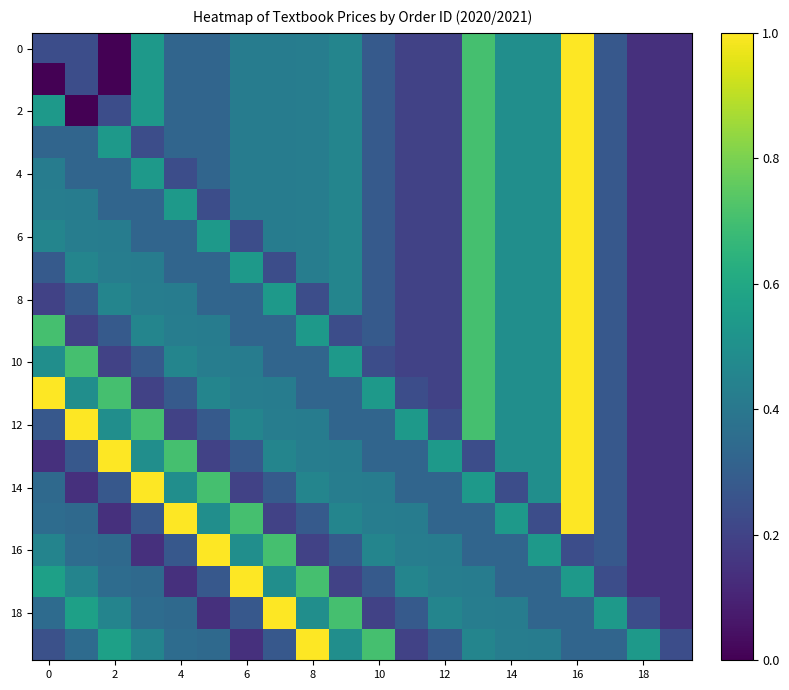

At how many categories does at least one series exceed 0?

20